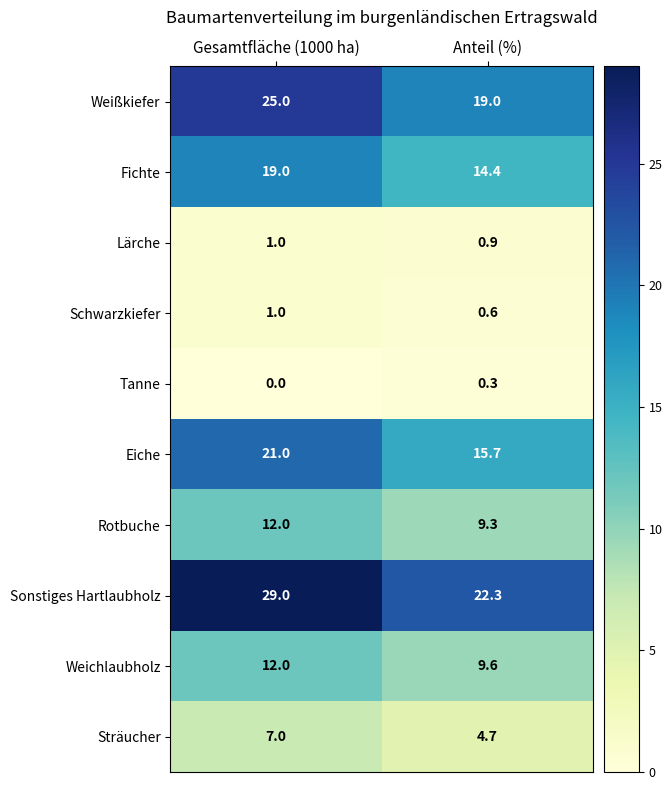

Which series has the largest range (max minus min)?

Sonstiges Hartlaubholz